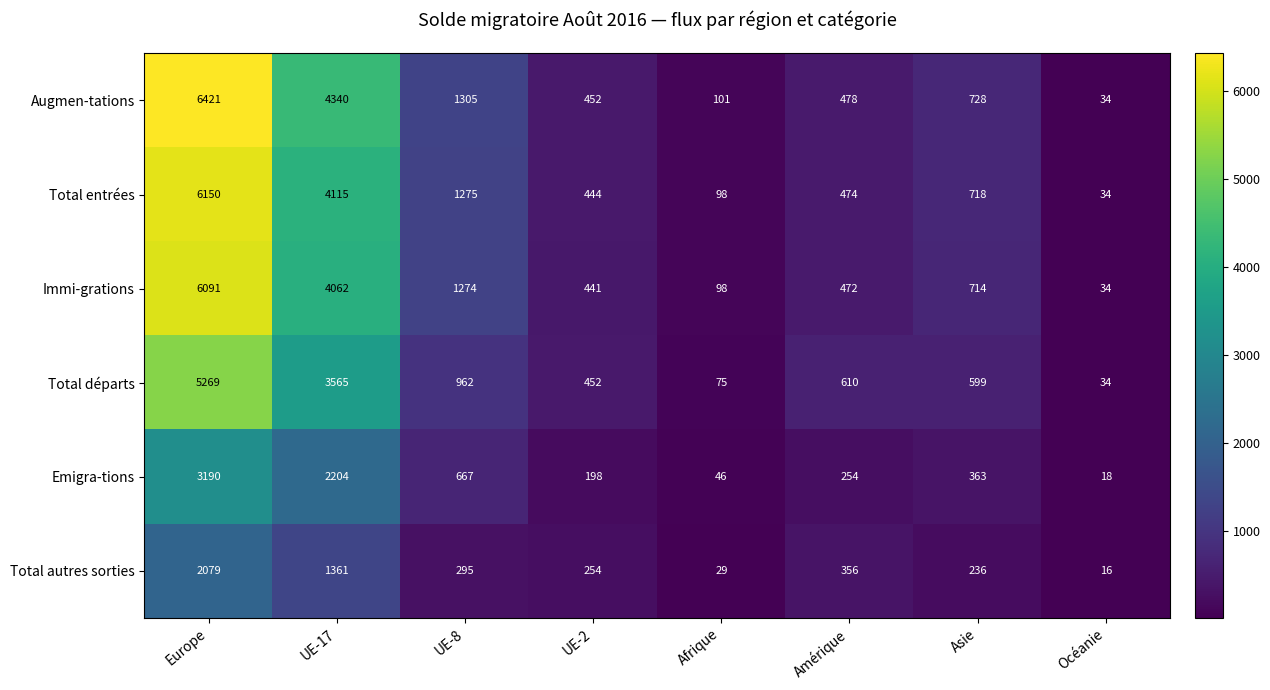

Which series has the widest spread of values?

Augmen-tations